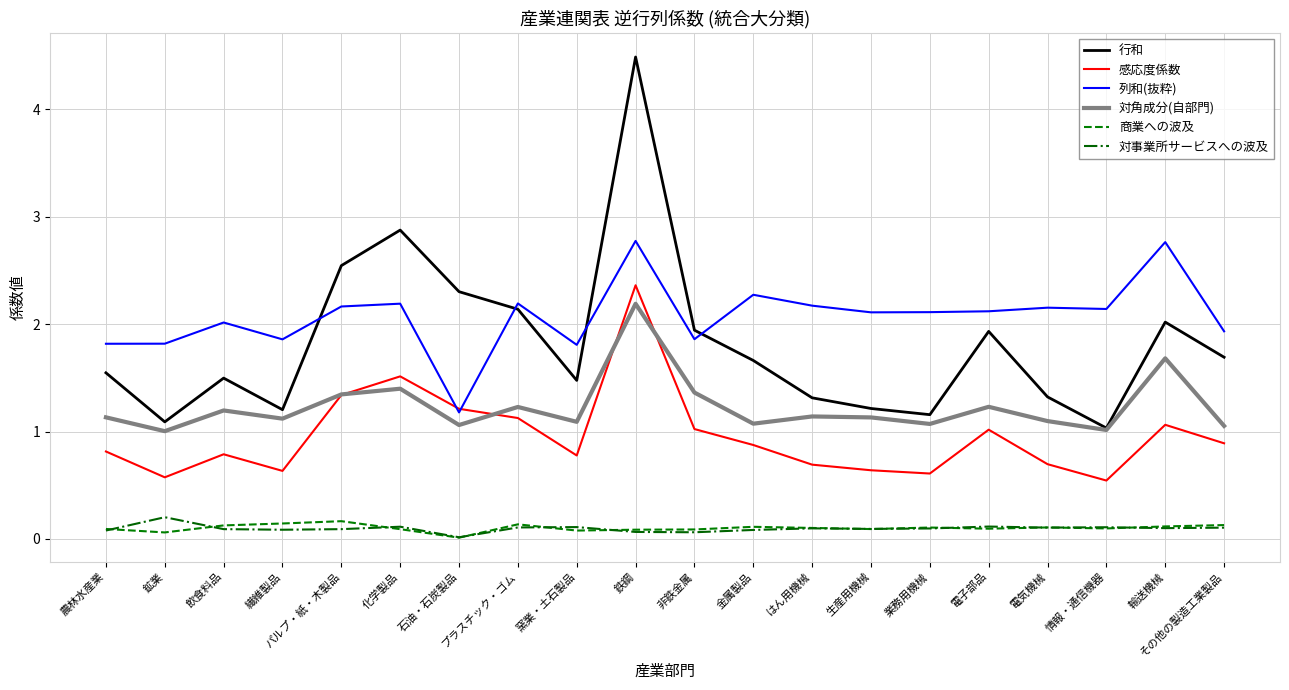

What is the greatest value displayed?

4.5